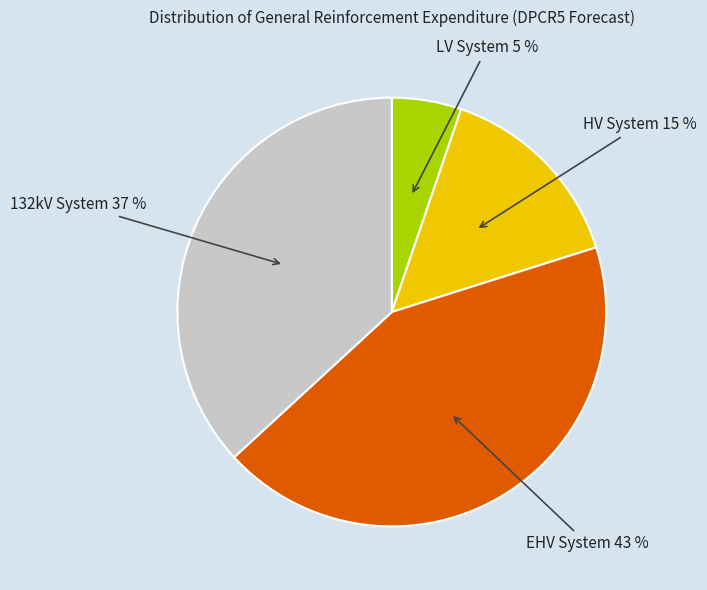

Is there a majority slice in this chart?

No